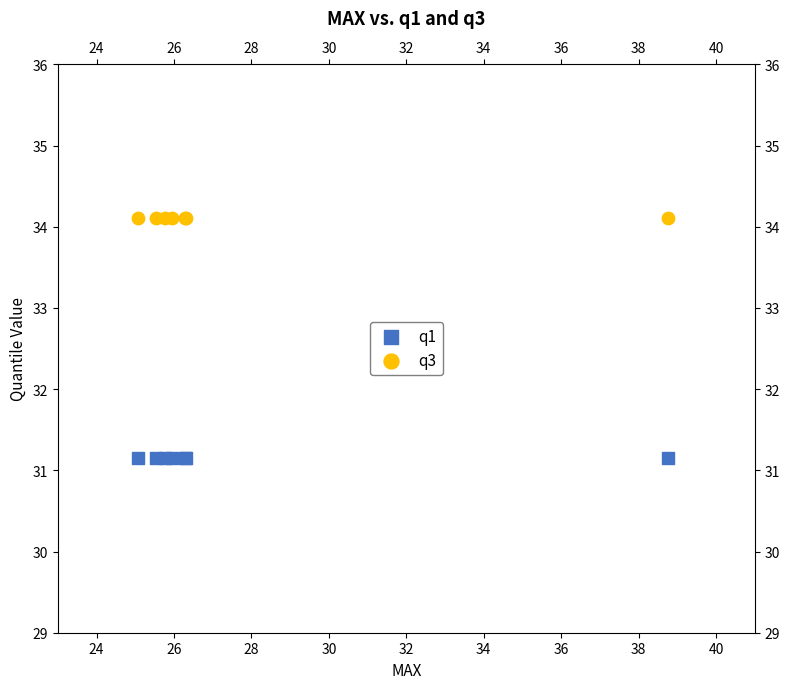

Which series contains the highest Y value?

q3